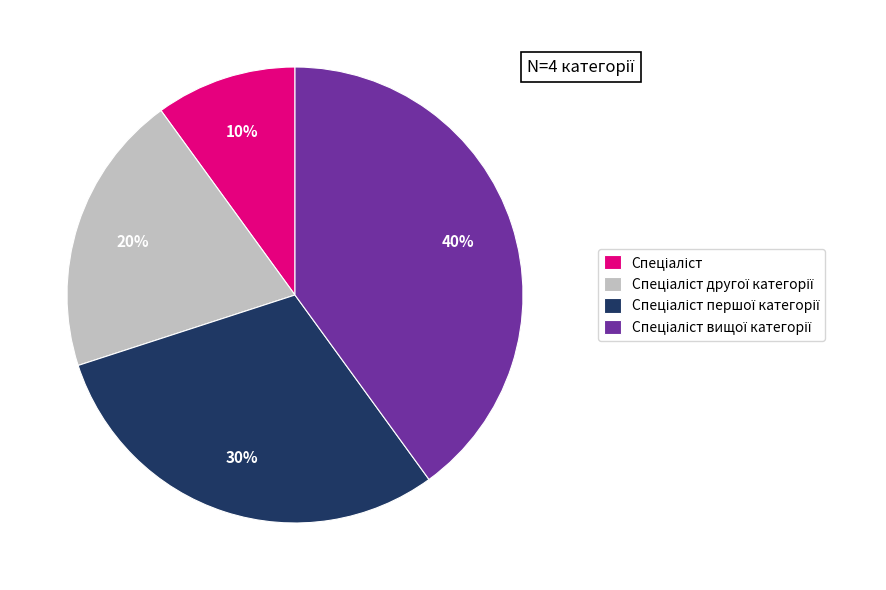

Is there any slice that represents more than half of the pie?

No